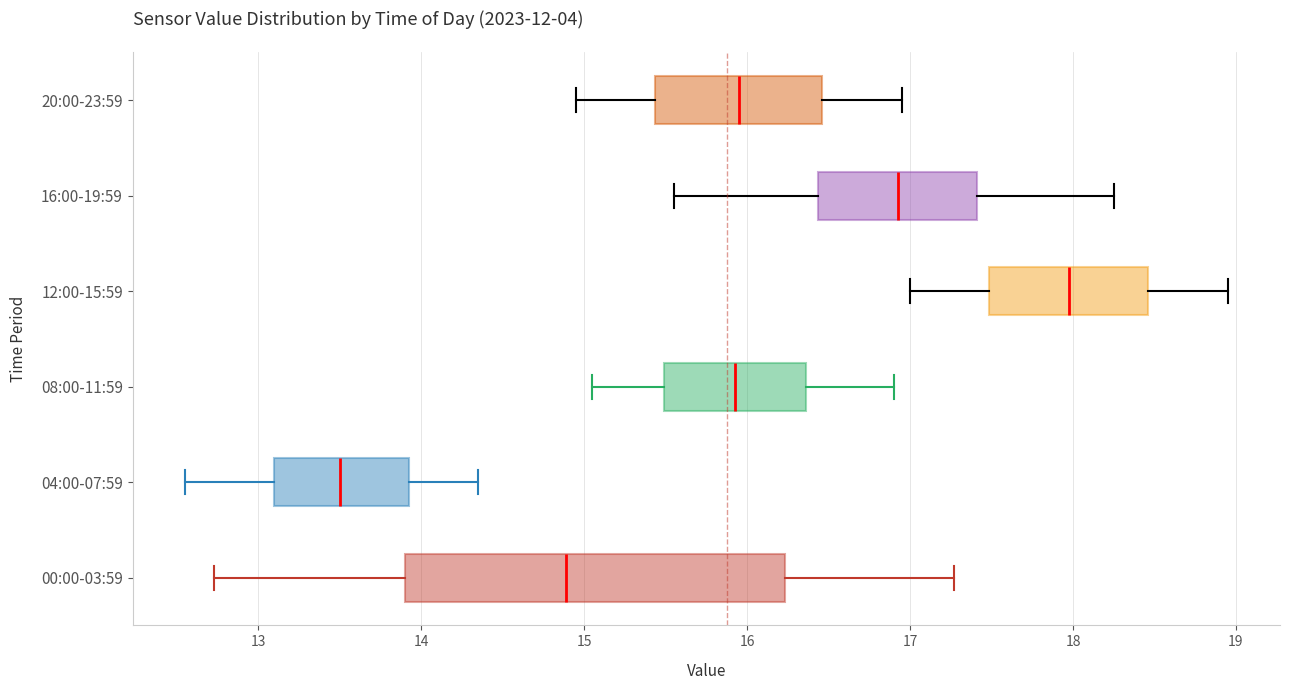

Reading bottom to top, read every box against the x-axis: the position of its median line, the range the box covers, and the ends of its whiskers. The values are not printed on the chart, so give them approximately, as read against the axis.

00:00-03:59: median 14.9, box 13.9 to 16.2, whiskers 12.7 to 17.3
04:00-07:59: median 13.5, box 13.1 to 13.9, whiskers 12.6 to 14.4
08:00-11:59: median 15.9, box 15.5 to 16.4, whiskers 15.1 to 16.9
12:00-15:59: median 18.0, box 17.5 to 18.5, whiskers 17.0 to 19.0
16:00-19:59: median 16.9, box 16.4 to 17.4, whiskers 15.6 to 18.3
20:00-23:59: median 16.0, box 15.4 to 16.5, whiskers 15.0 to 17.0